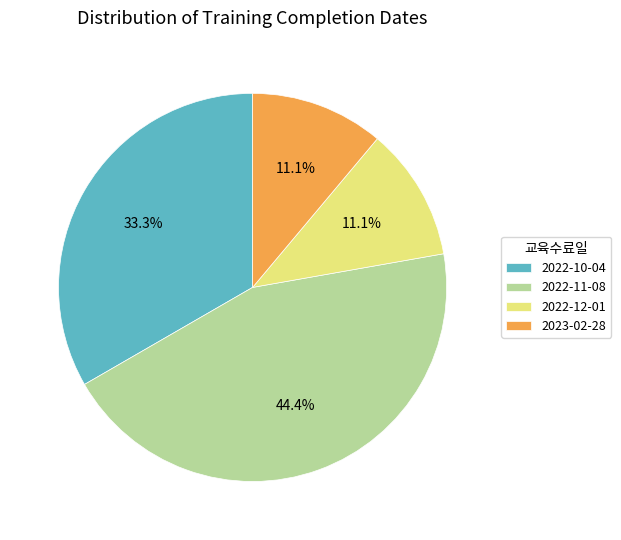

How many slices are in this pie chart?

4